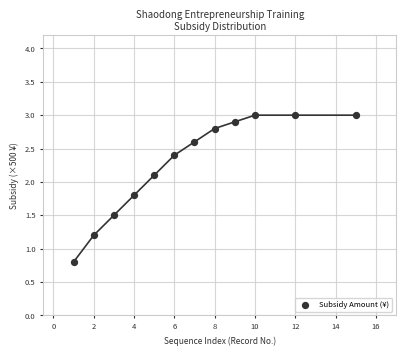

What is the range of Y values (max minus min)?

2.2